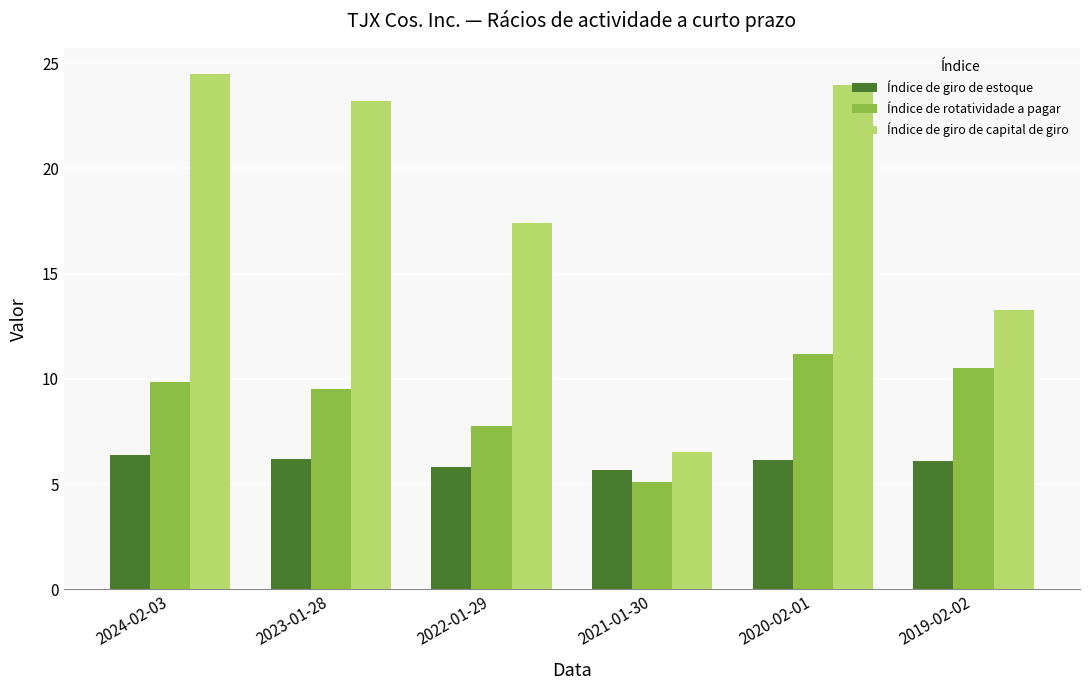

Which category has the lowest value across all series?

2021-01-30